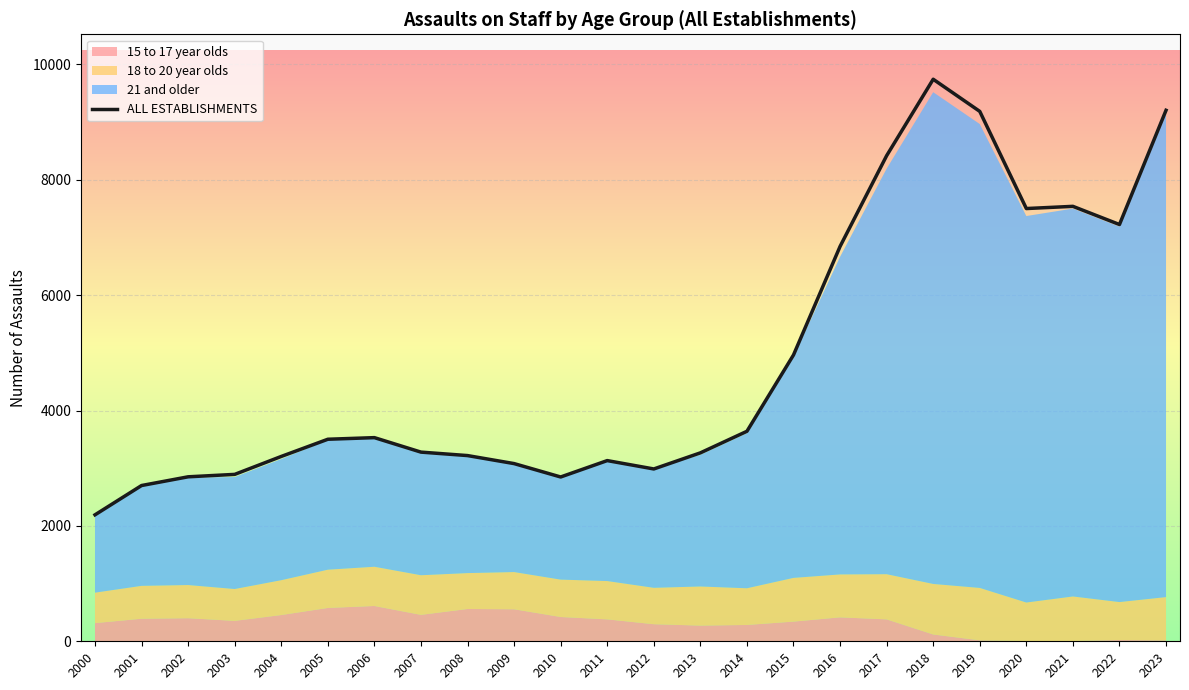

What is the maximum value shown in the chart?

9742